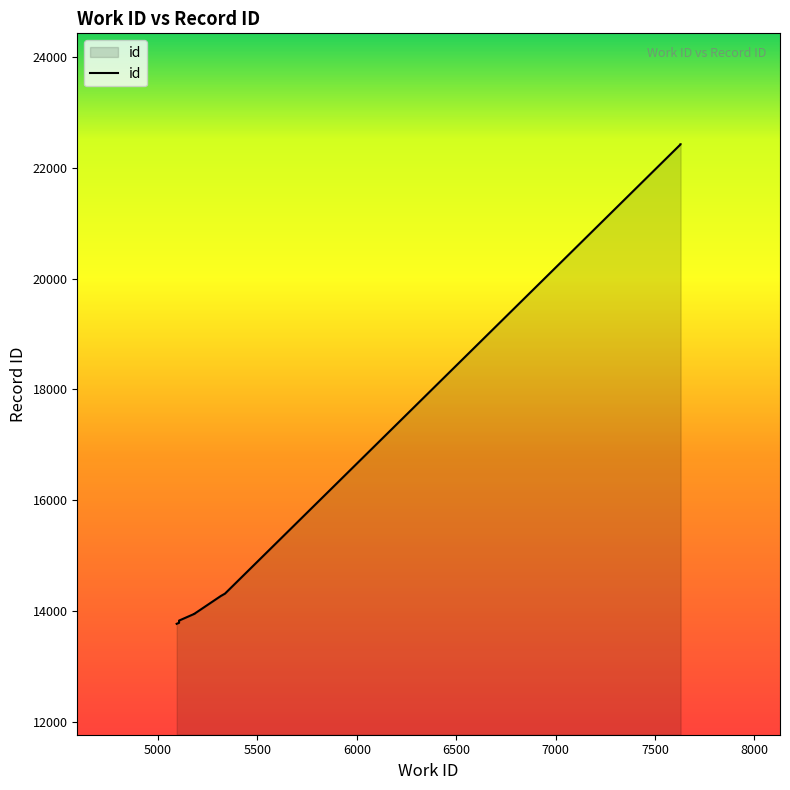

What is the greatest value displayed?

22421